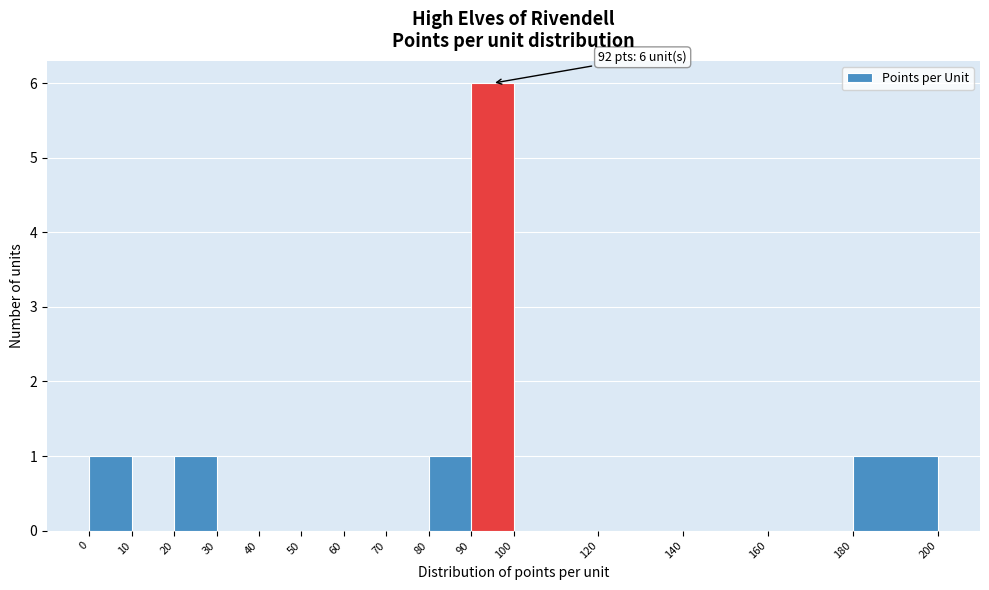

Over which range of the x-axis is the bar tallest?

90 to 100